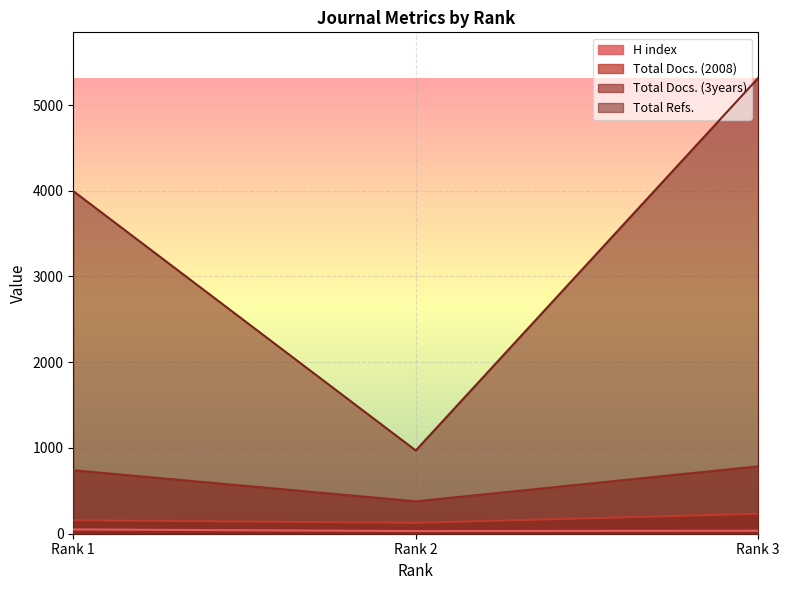

What are all the series names shown in the legend?

H index, Total Docs. (2008), Total Docs. (3years), Total Refs.